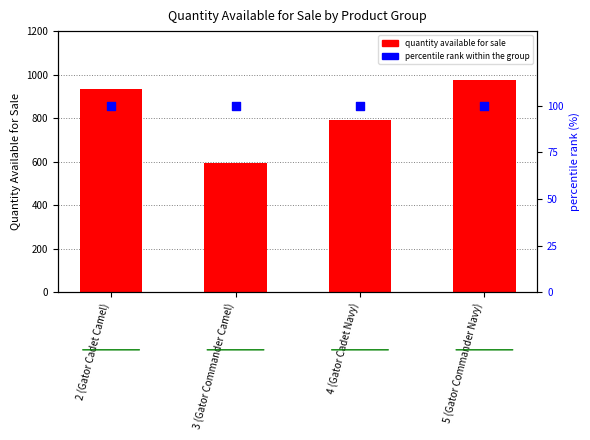

At which category is the sum across all series the highest?

5 (Gator Commander Navy)